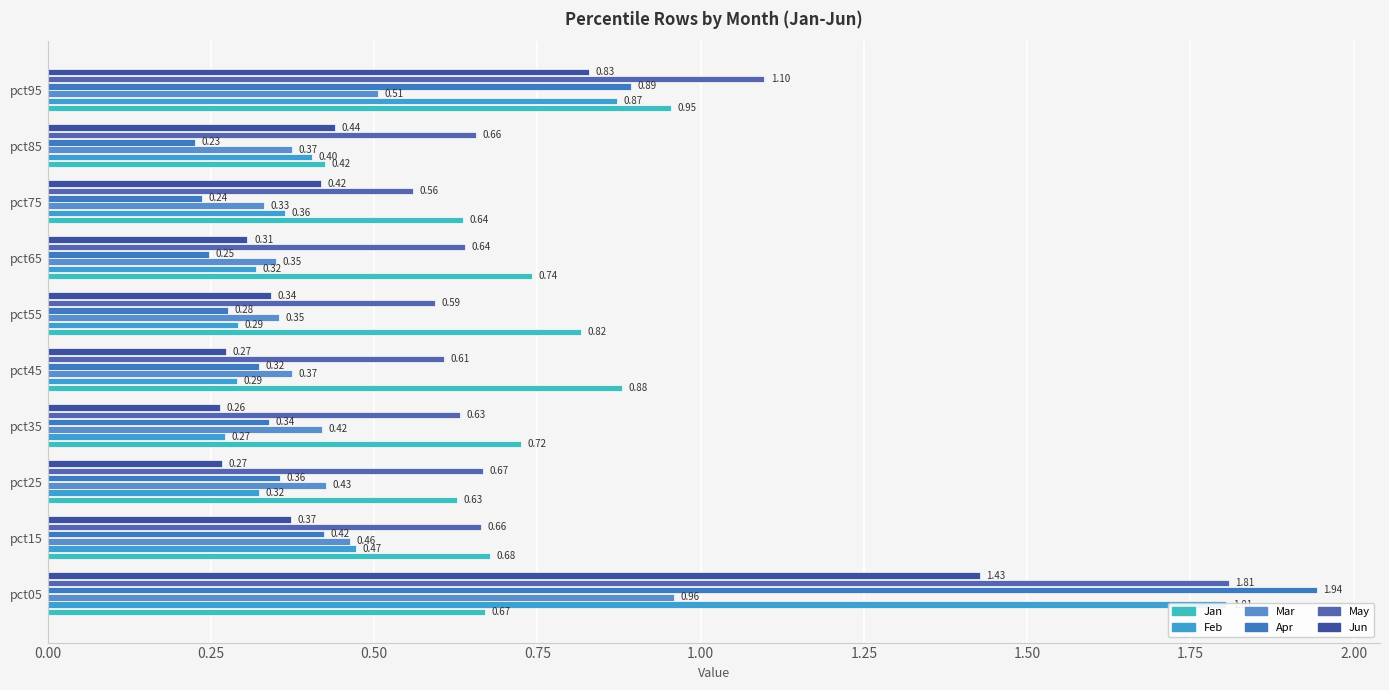

What is the maximum value shown in the chart?

1.9